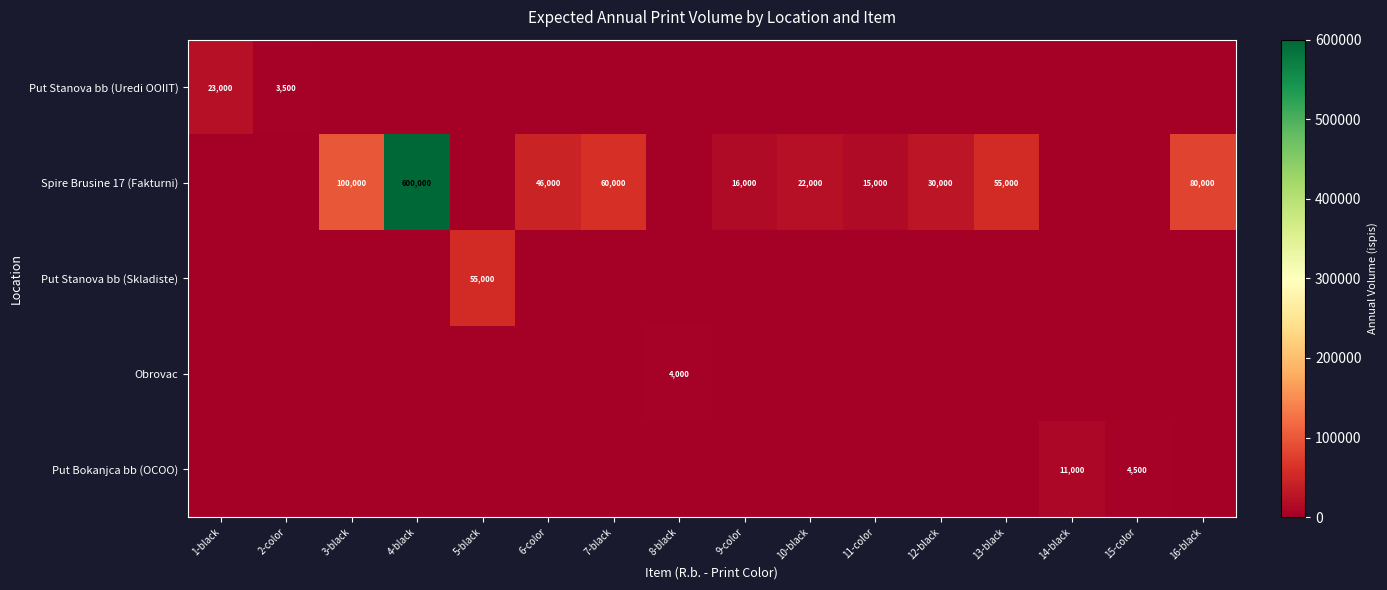

The Spire Brusine 17 (Fakturni) series shows 78125 at 6-color. True or false?

False